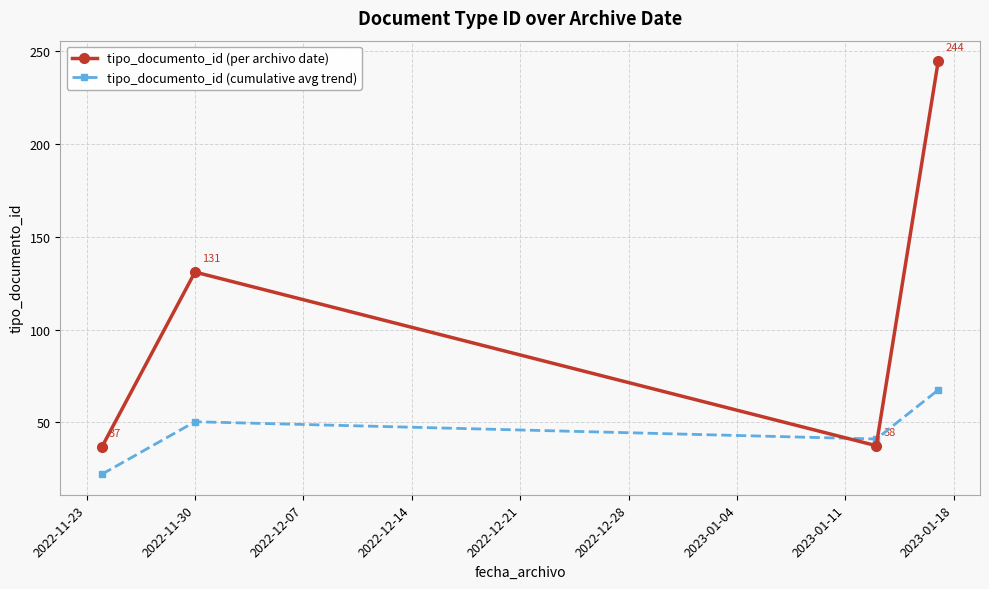

Rank the series by their average value, from highest to lowest.

tipo_documento_id (per archivo date), tipo_documento_id (cumulative avg trend)